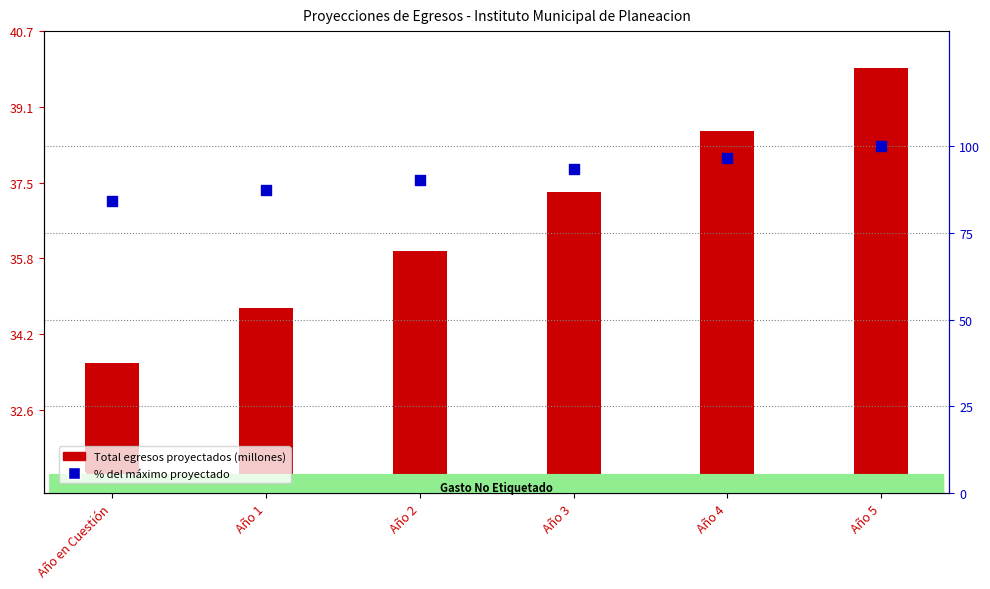

Which series has the largest Y range (max minus min)?

% del máximo proyectado